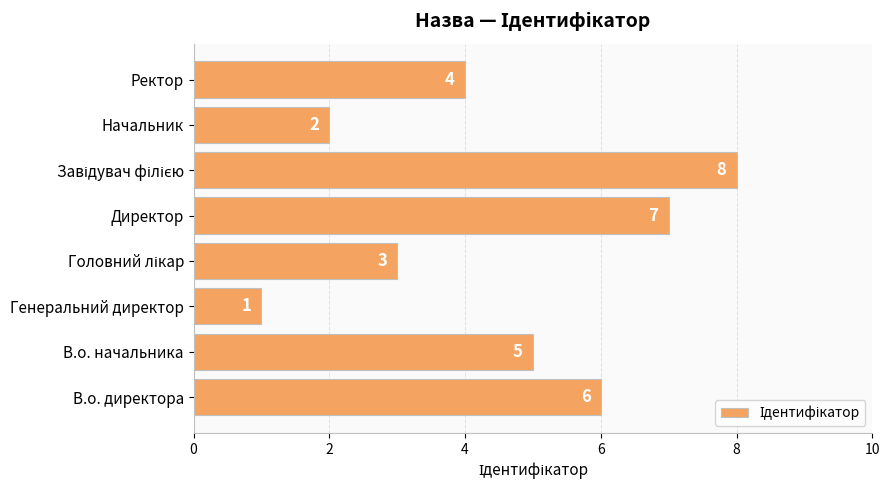

How many values are between 3 and 7?

5